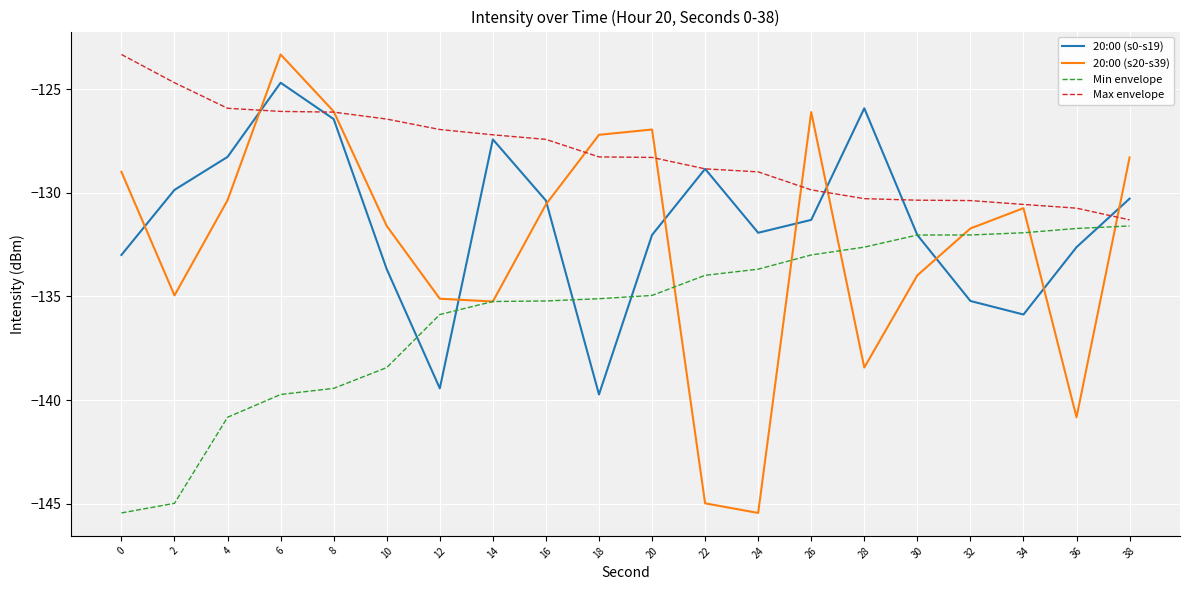

The value of Min envelope at 32 is -132.0. True or false?

True